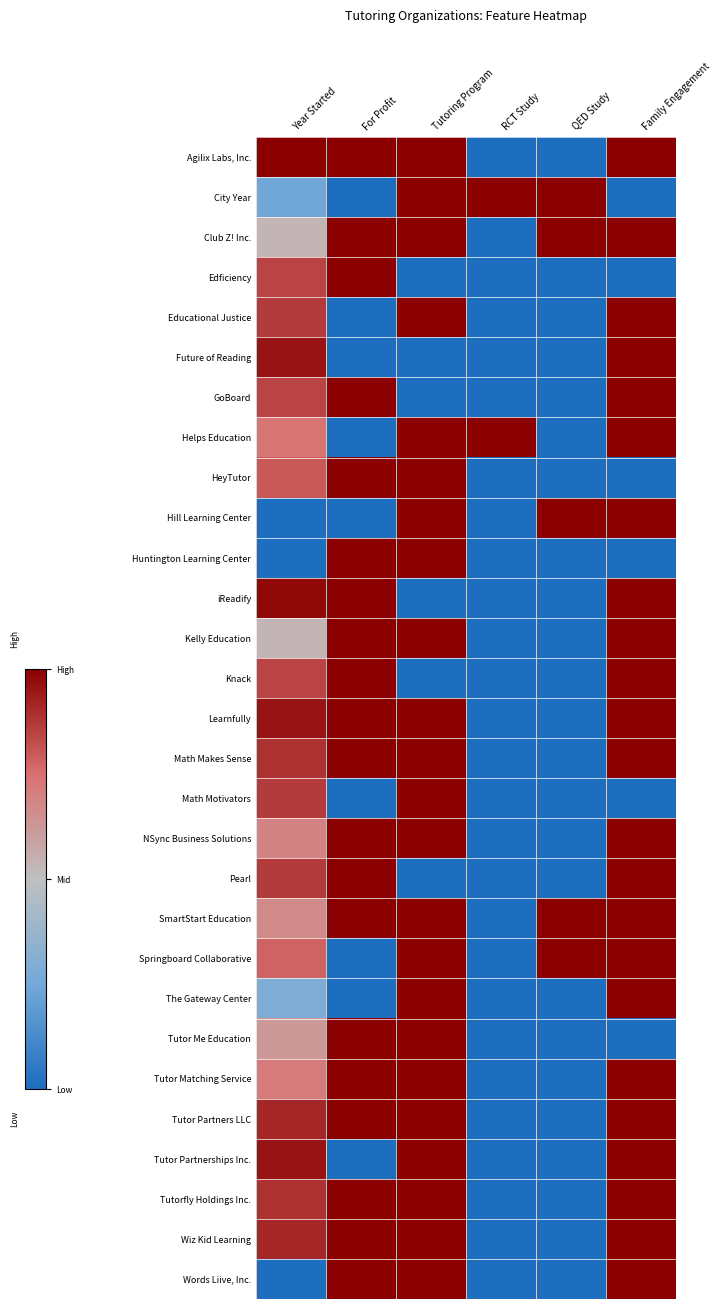

What is the smallest value displayed?

-1.0